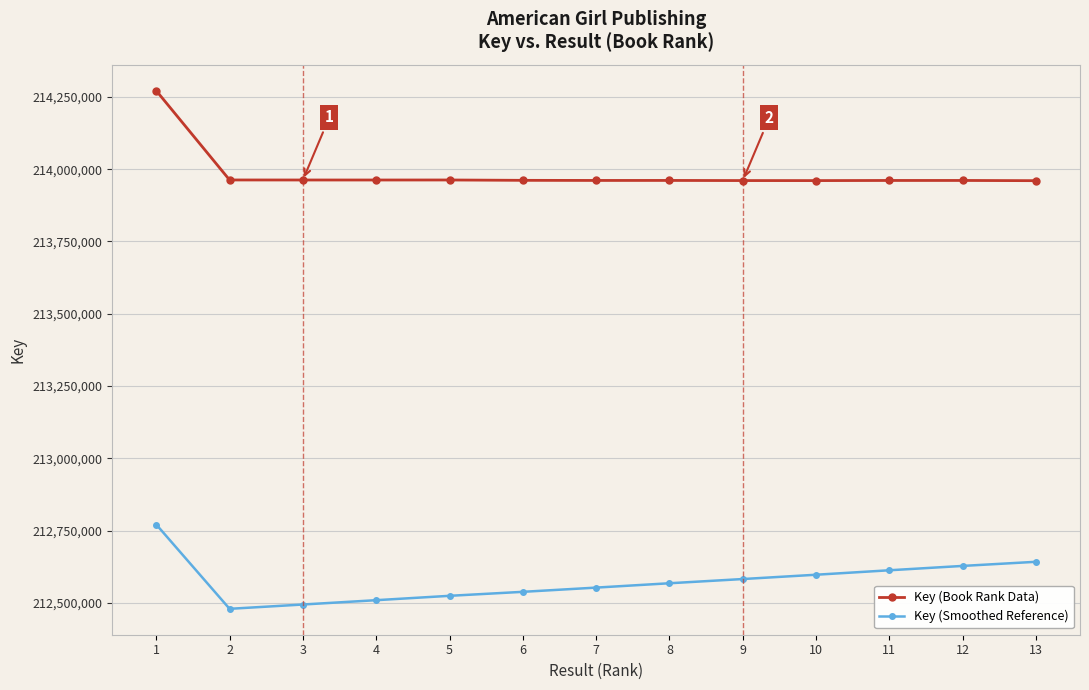

Rank the series by their average value, from highest to lowest.

Key (Book Rank Data), Key (Smoothed Reference)